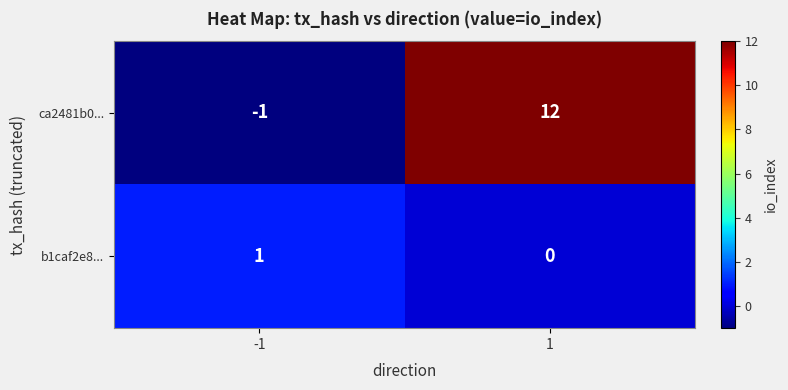

Rank the series at 1 from highest to lowest value.

ca2481b0..., b1caf2e8...